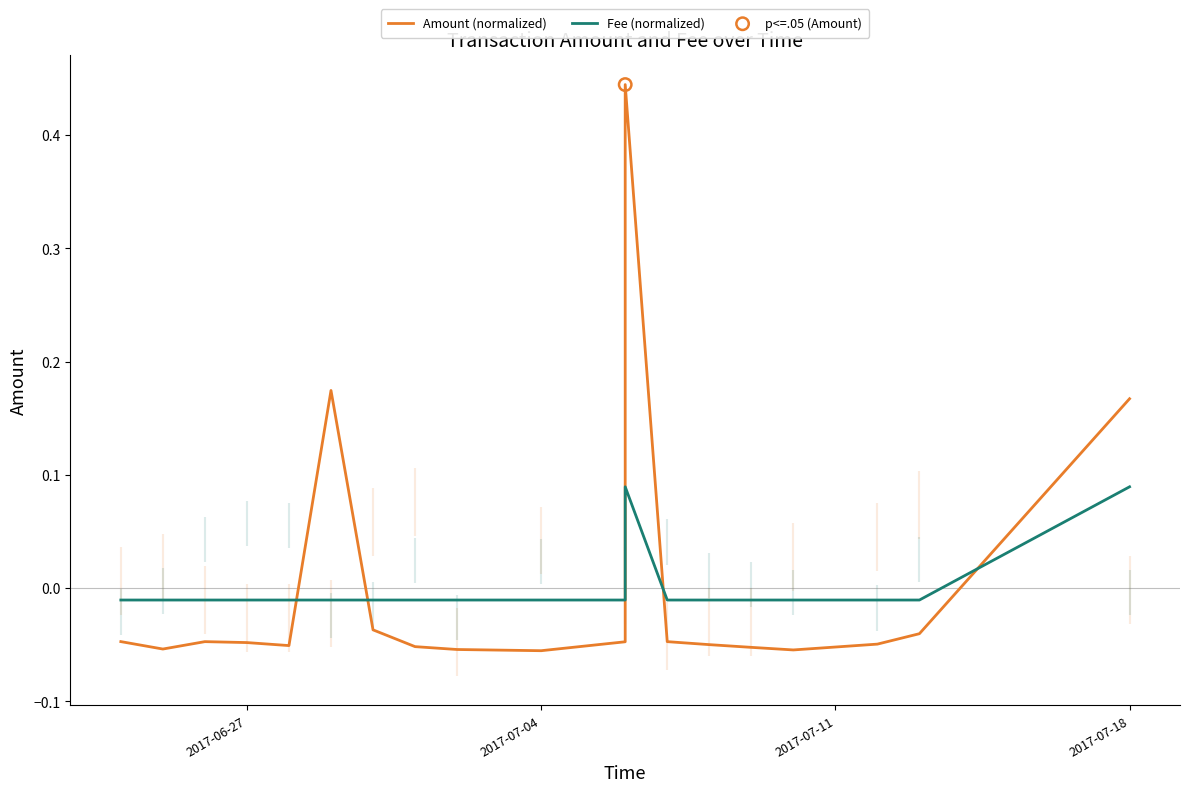

Which series has the largest Y range (max minus min)?

Amount (normalized)